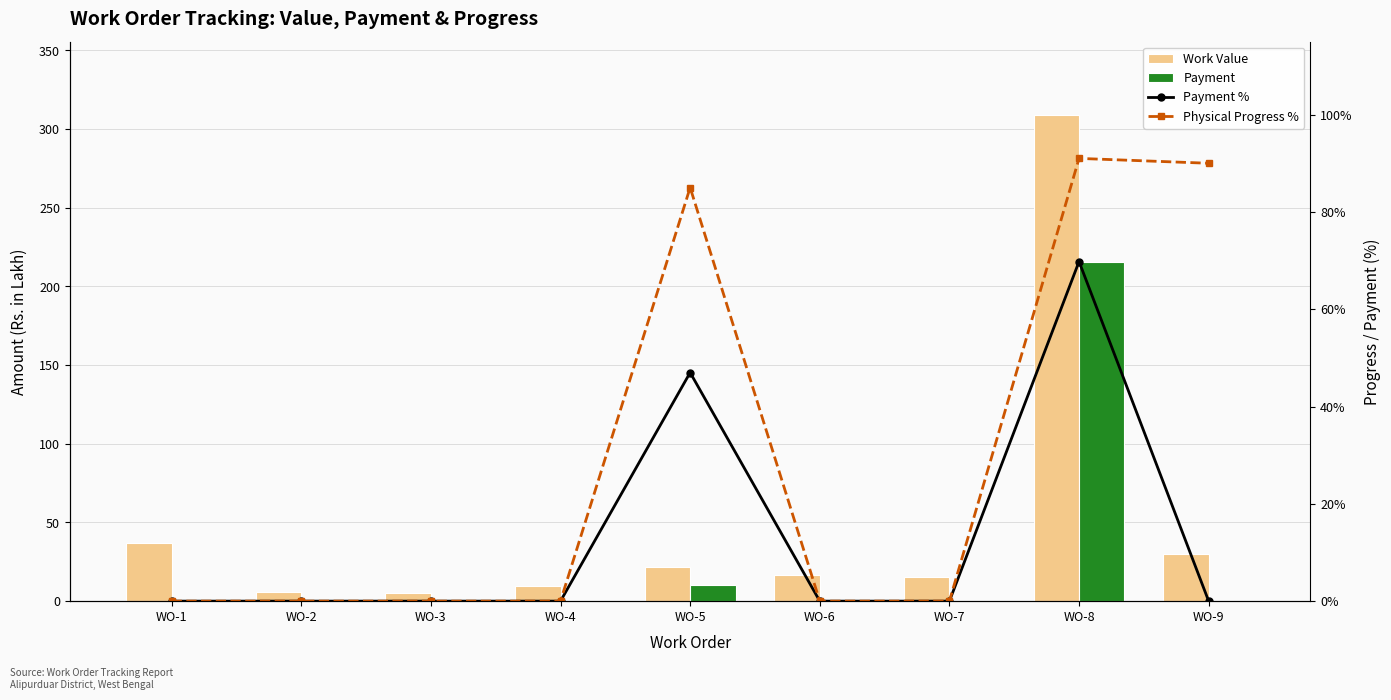

What is the value of the Physical Progress % bar at the 9th from the left?

90.0